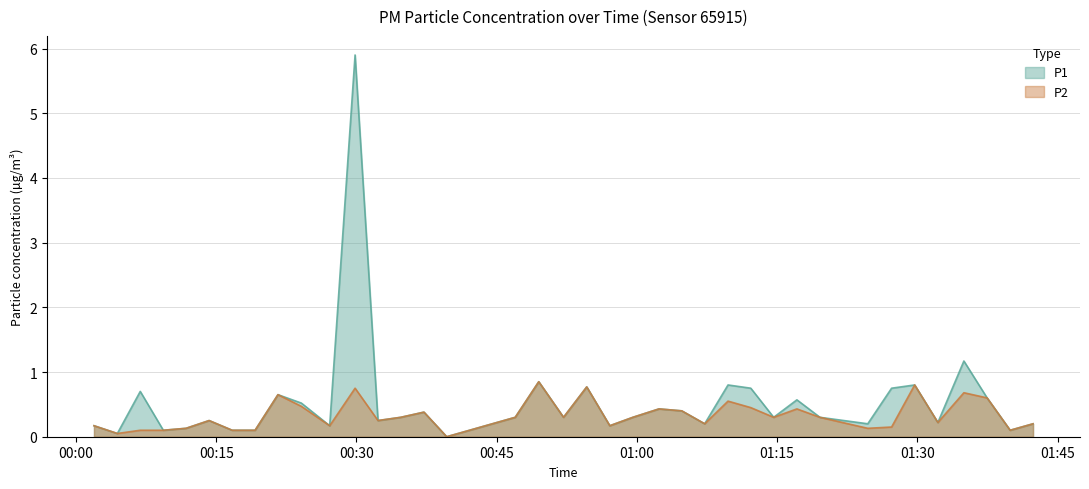

Which series has the largest total across all categories?

P1